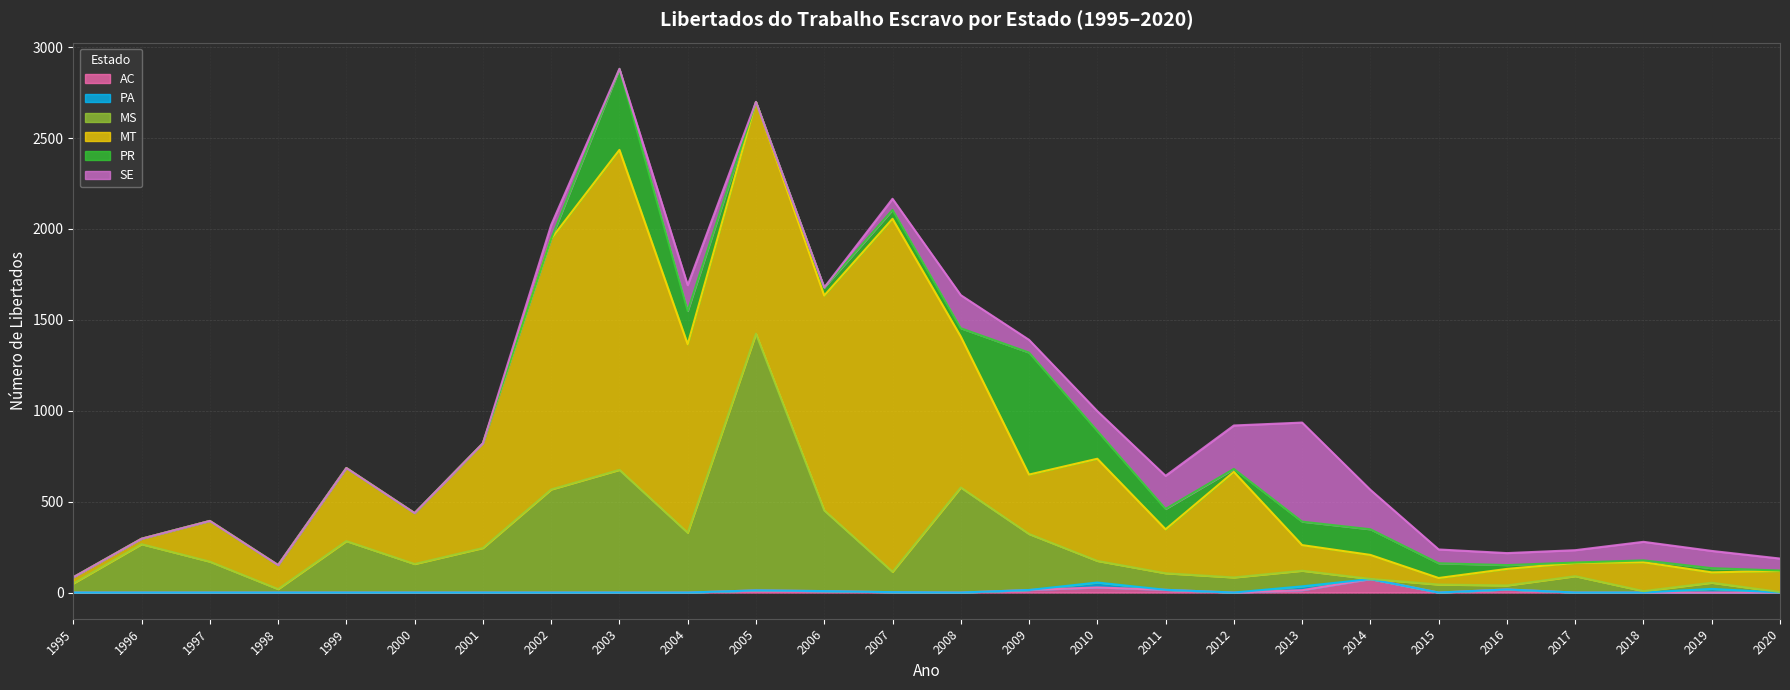

The PR series shows 446 at 2003. True or false?

True